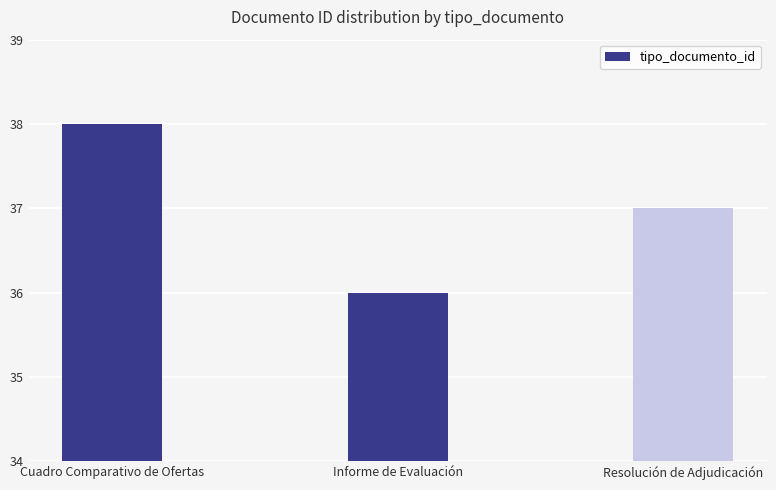

At which label is the value closest to 37?

Resolución de Adjudicación